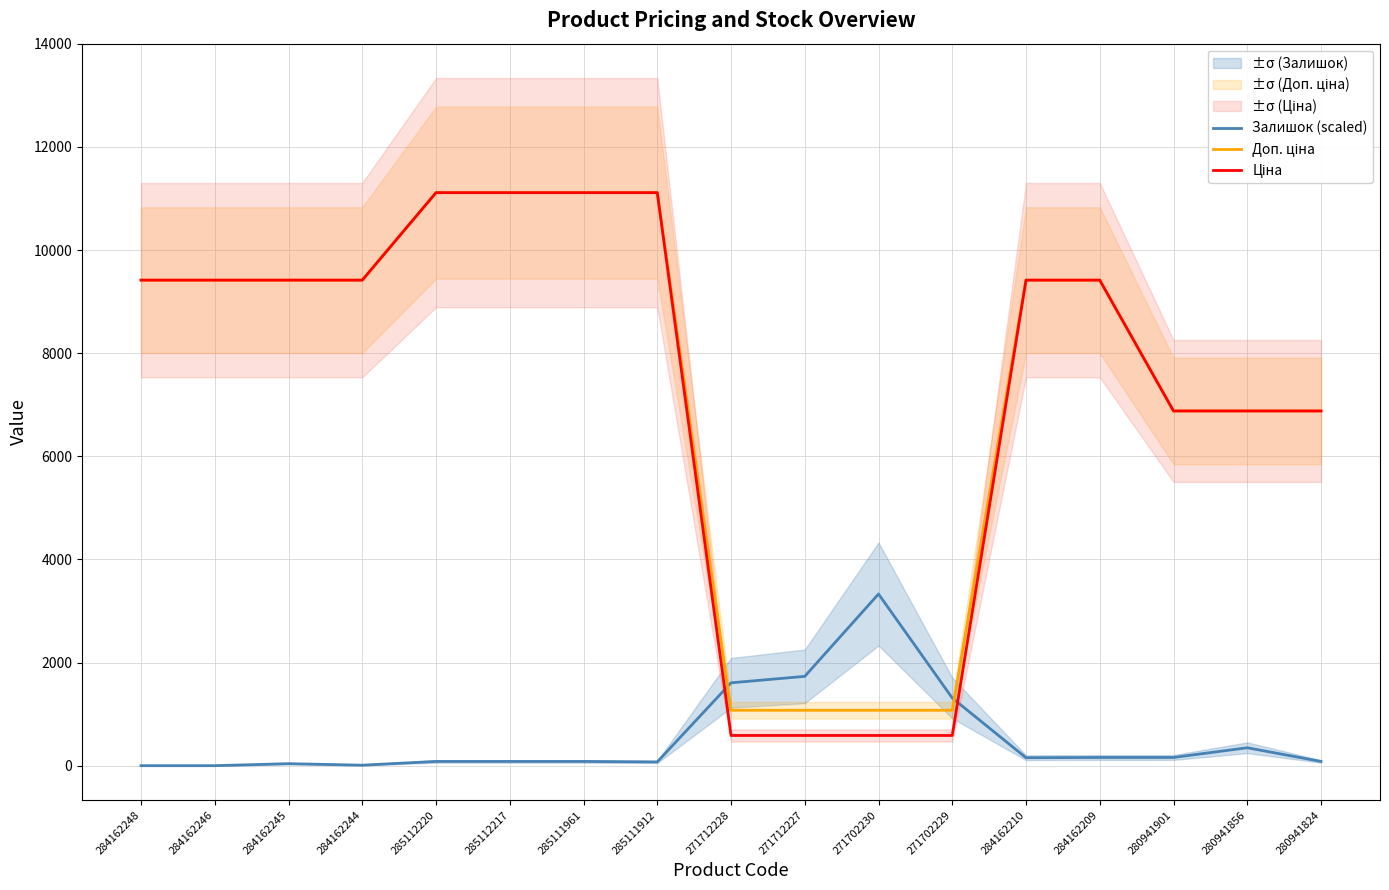

At which label does Доп. ціна reach its minimum?

271712228